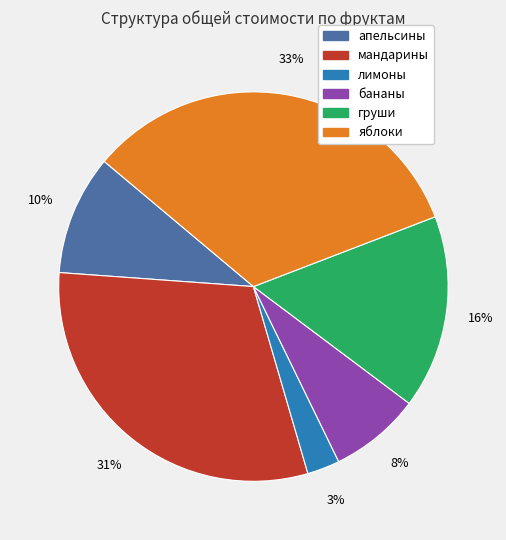

Count the number of slices in the pie.

6